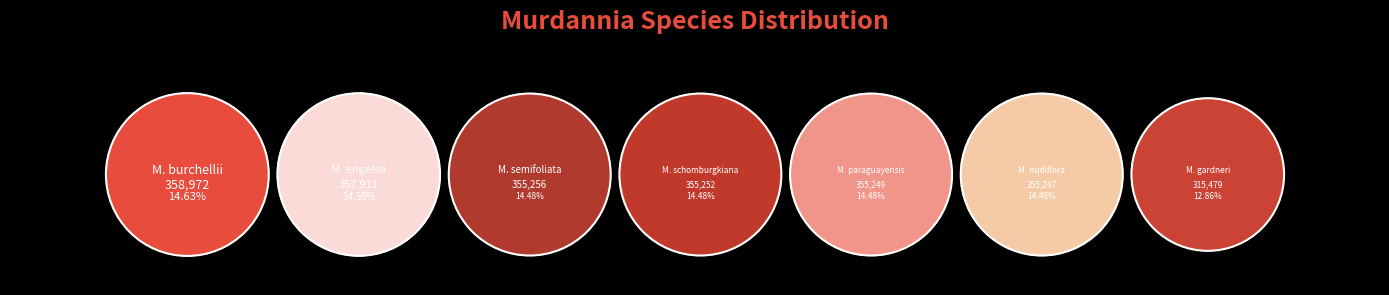

What is the ratio of the value at Murdannia nudiflora to the value at Murdannia gardneri?

1.1